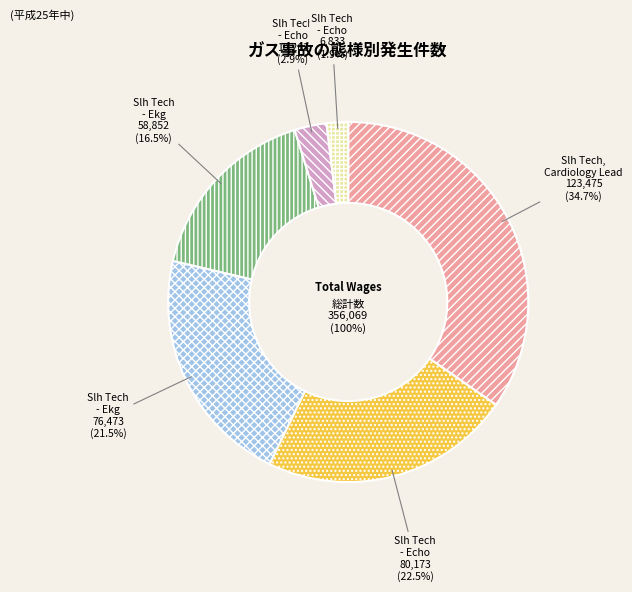

Which category has the biggest portion of the pie?

Slh Tech, Cardiology Lead